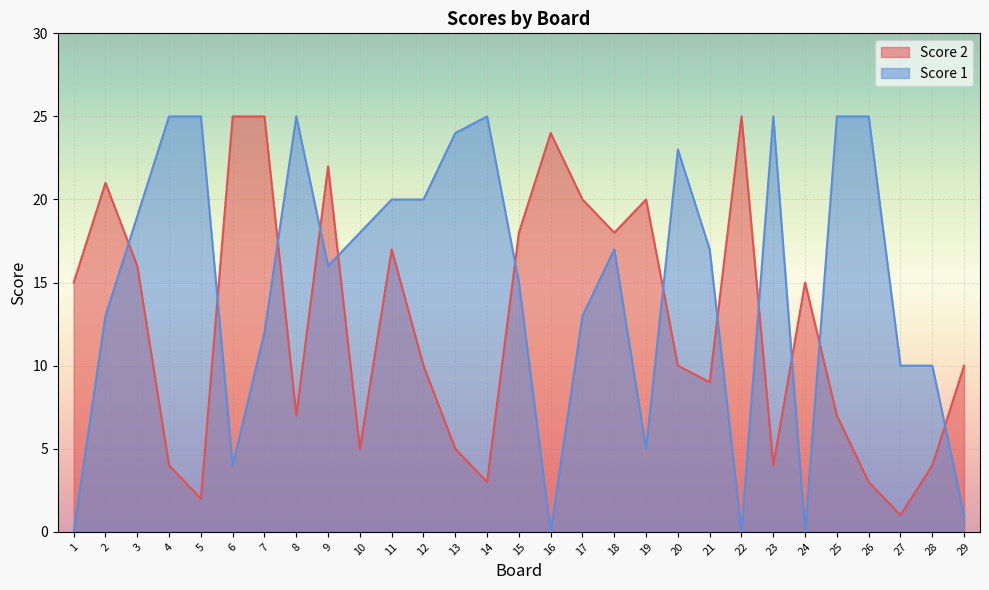

What is the difference between the highest and lowest values at 24?

15